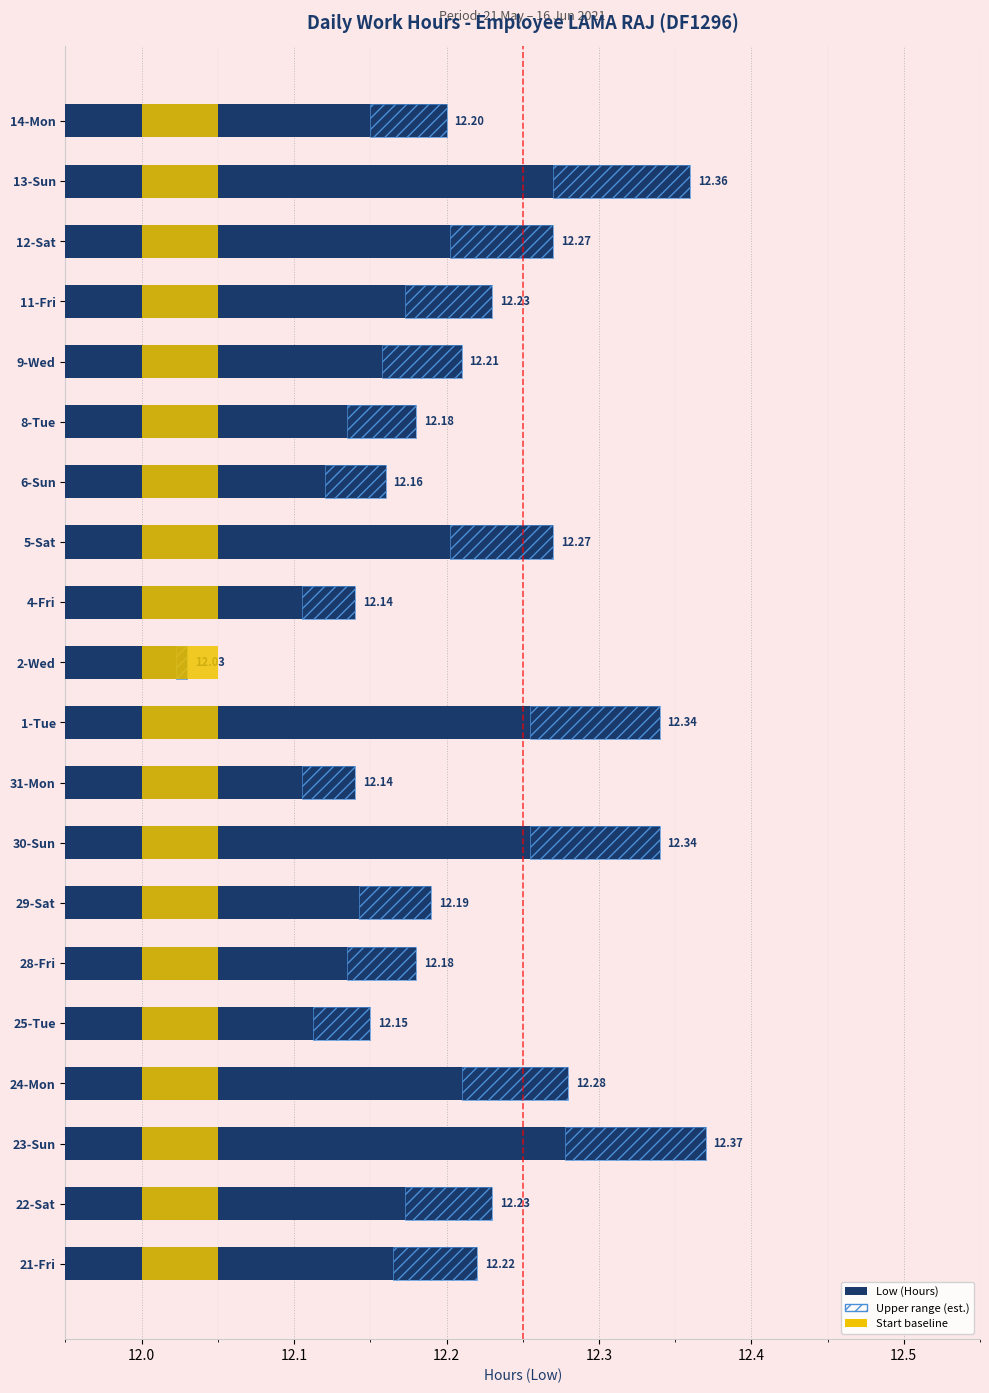

What is the approximate value of Start baseline at 12.2?

0.6